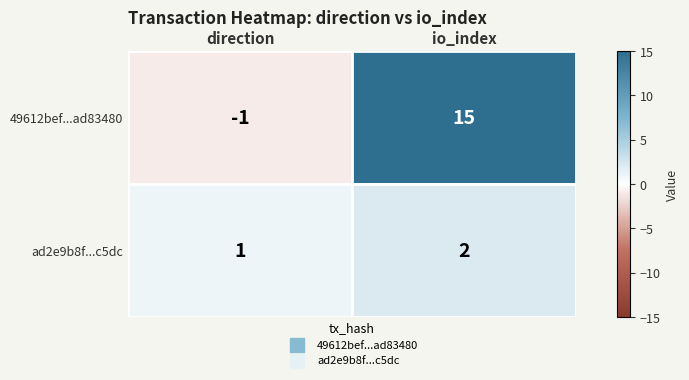

What is the maximum value shown in the chart?

15